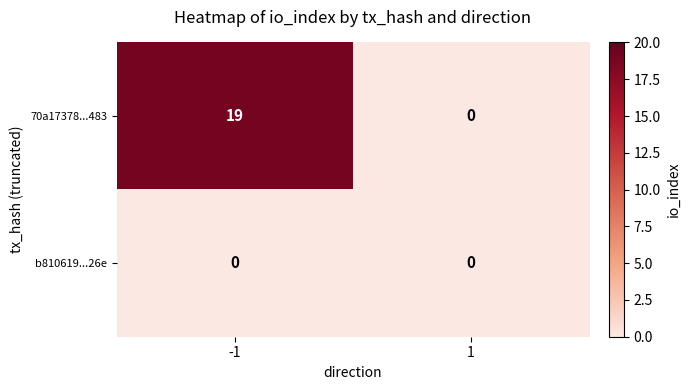

What is the highest value of the 70a17378...483 series?

19